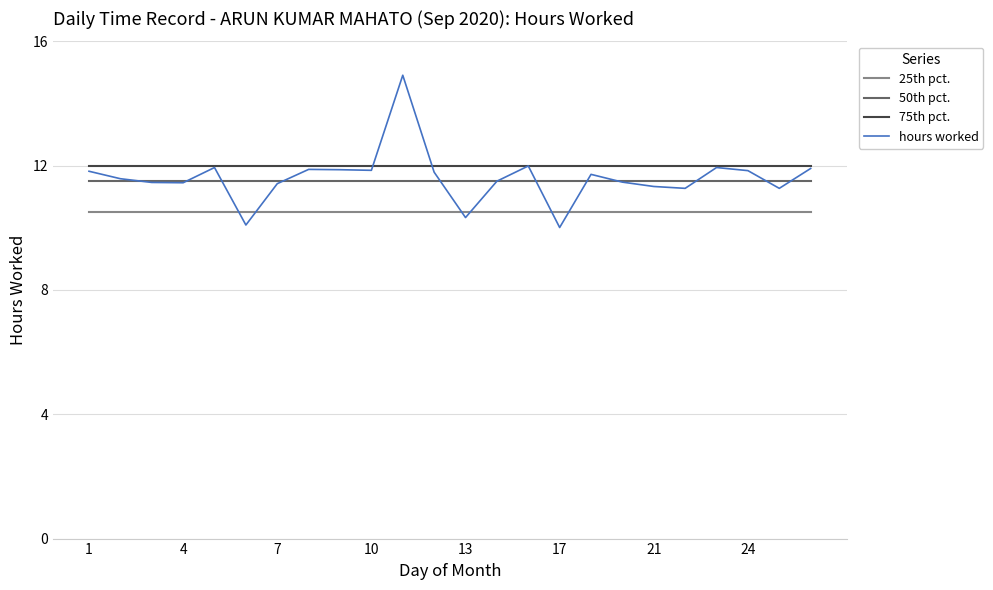

True or false: 75th pct. and 50th pct. intersect in this chart.

False